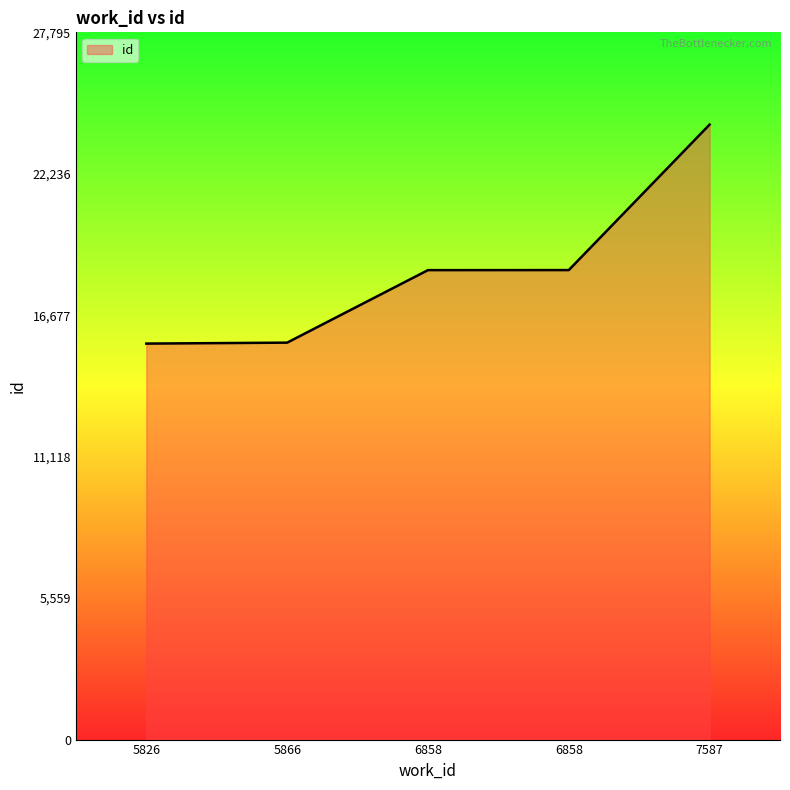

How many series are shown in this chart?

1